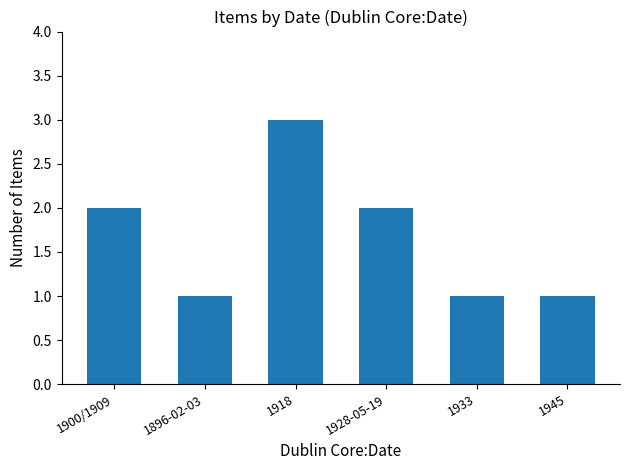

How many values are between 1 and 2?

5